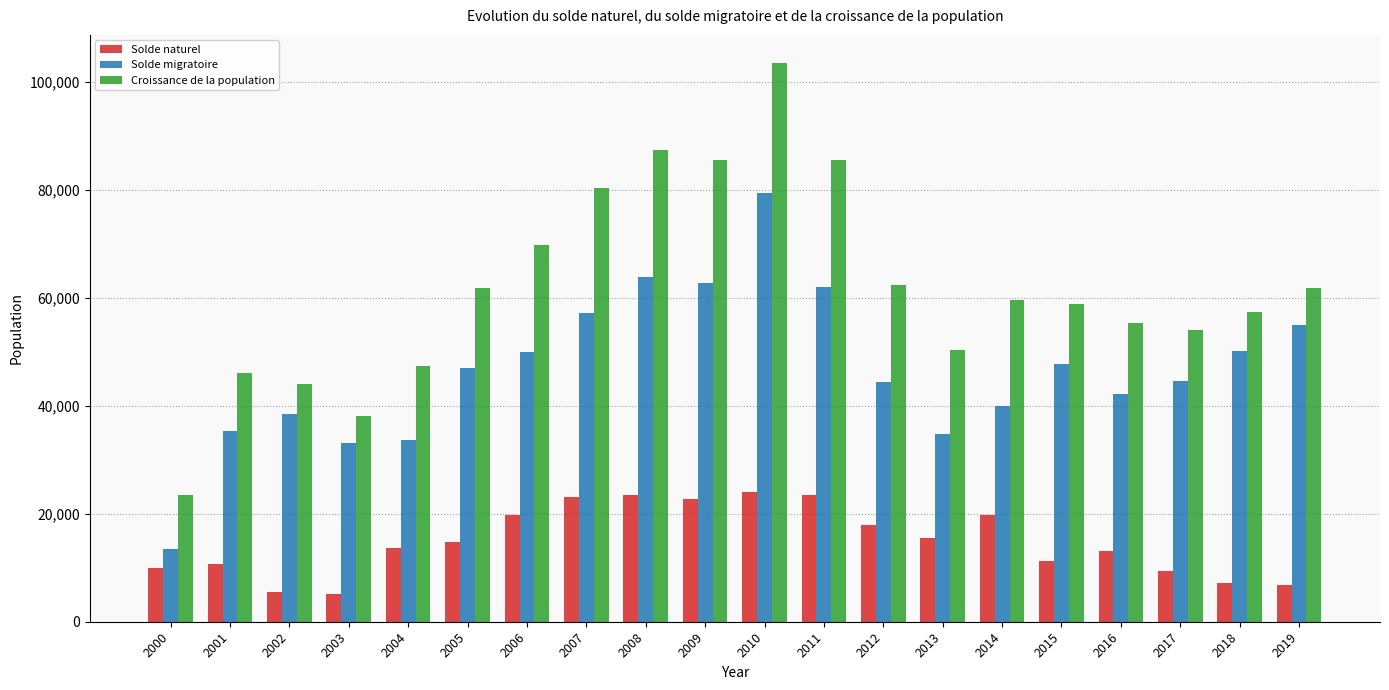

Rank the series at 2016 from lowest to highest value.

Solde naturel, Solde migratoire, Croissance de la population